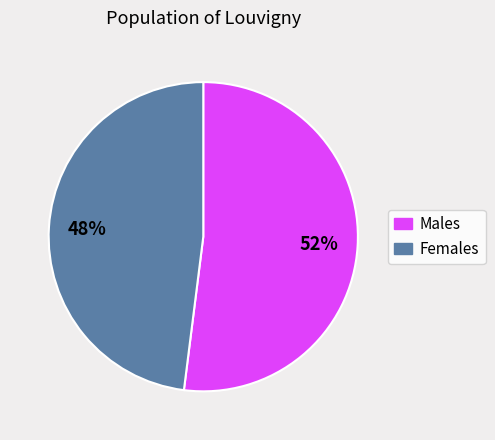

To the nearest percent, what is the difference between the largest and smallest slice percentages?

4%